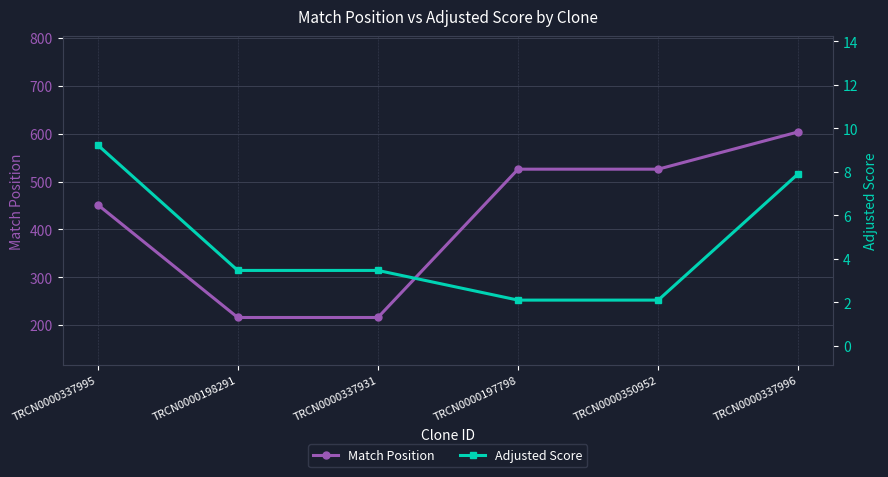

Which has a higher value, TRCN0000337995 or TRCN0000337931?

TRCN0000337995